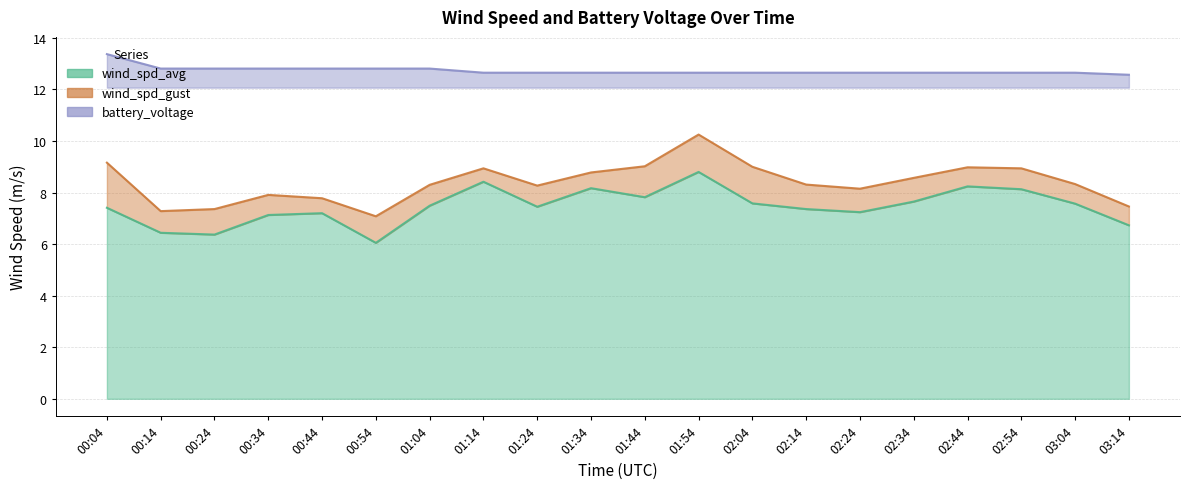

In wind_spd_gust, how many points are higher than both neighbors (excluding endpoints)?

4